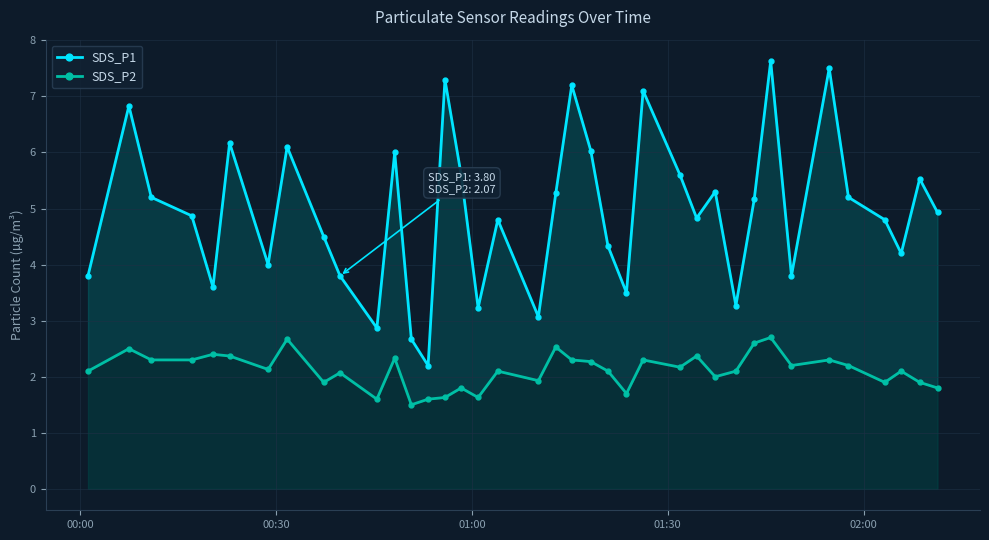

What is the difference between the second highest and second lowest values in the SDS_P1 series?

4.8